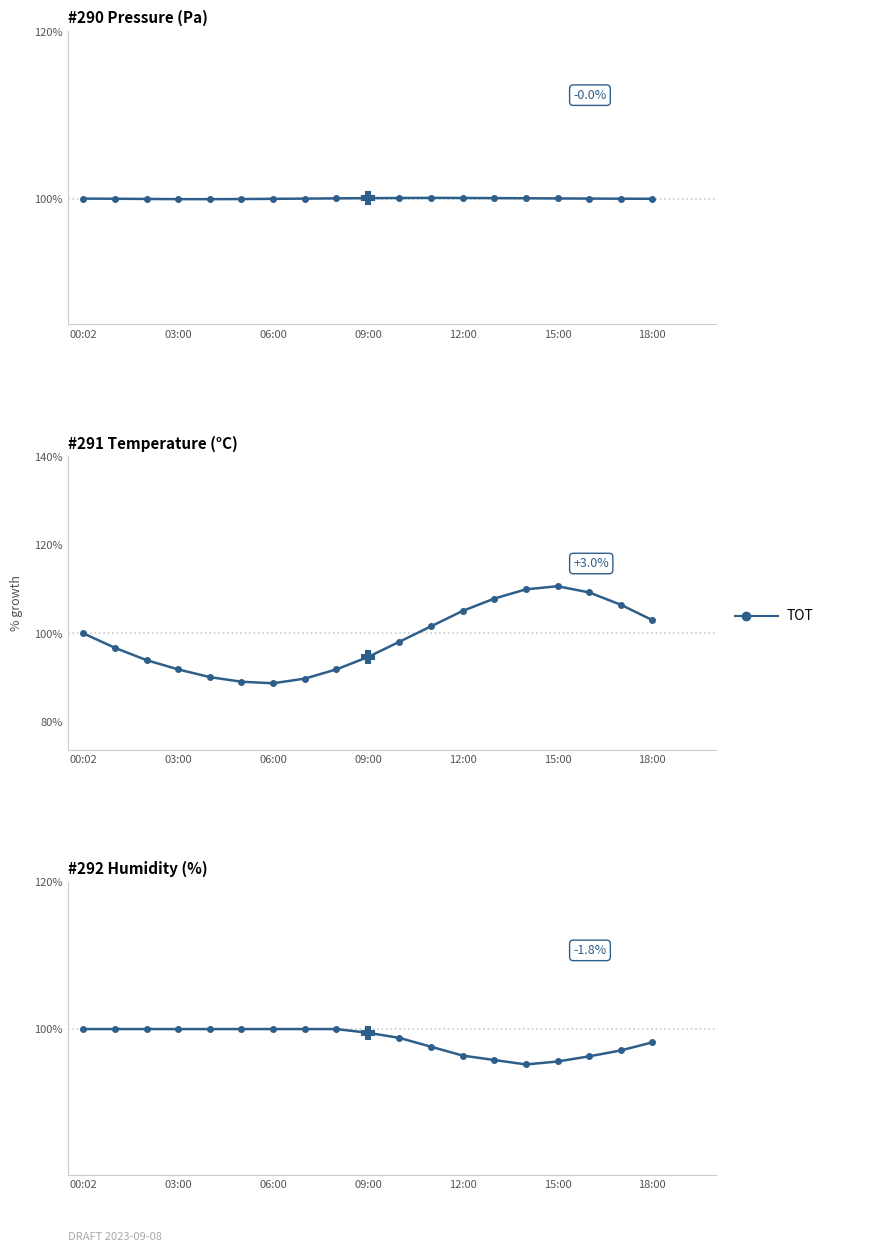

Where is the first local minimum?

14